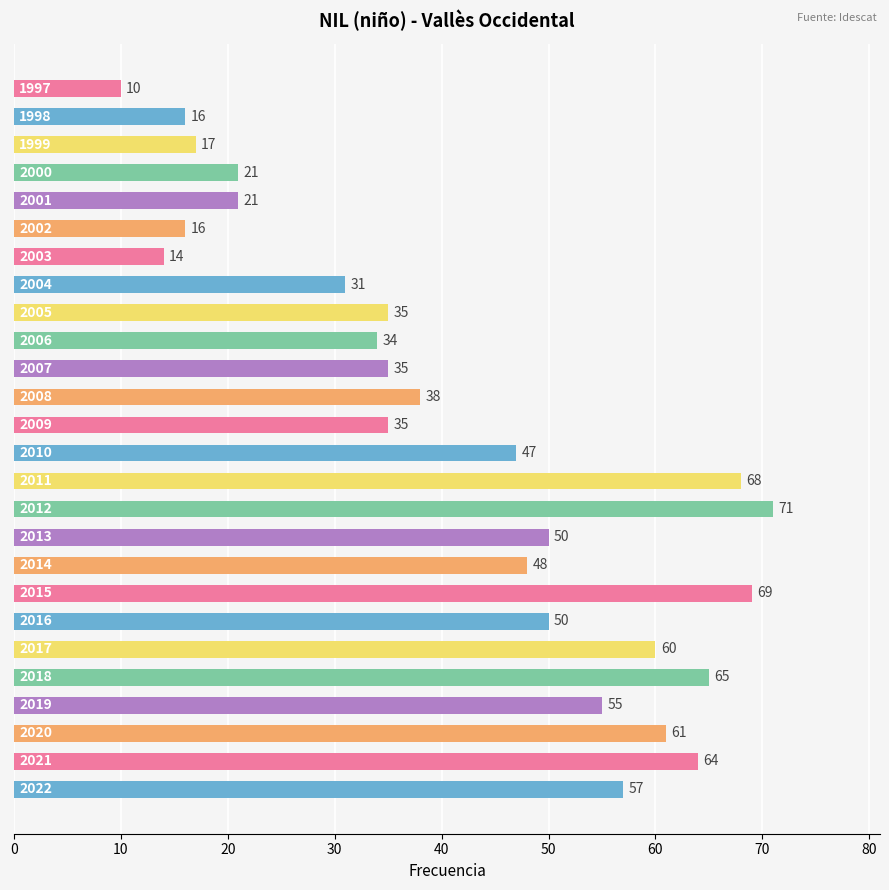

What is the difference between the maximum and minimum values?

61